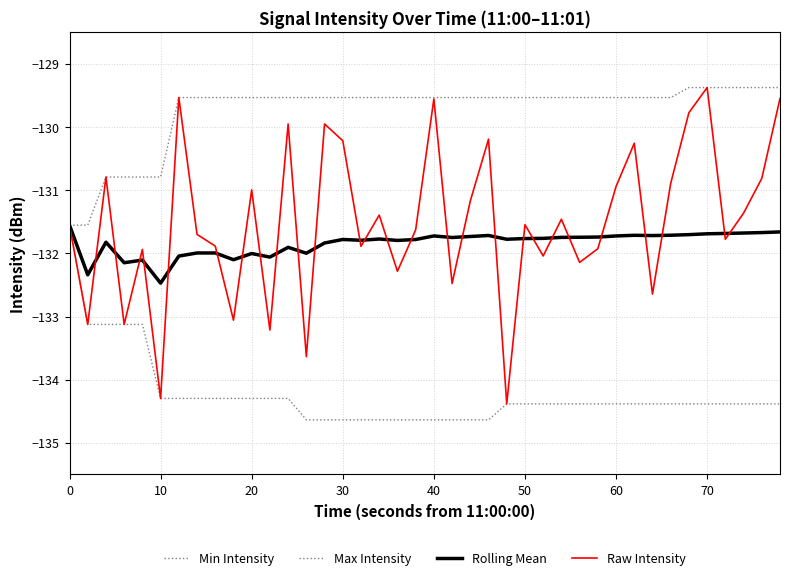

Which series has the largest range (max minus min)?

Raw Intensity